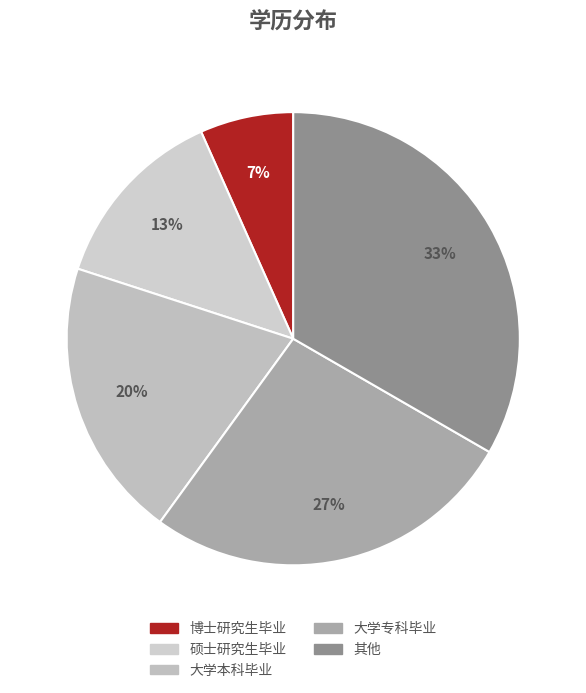

Which category has the smallest portion of the pie?

博士研究生毕业